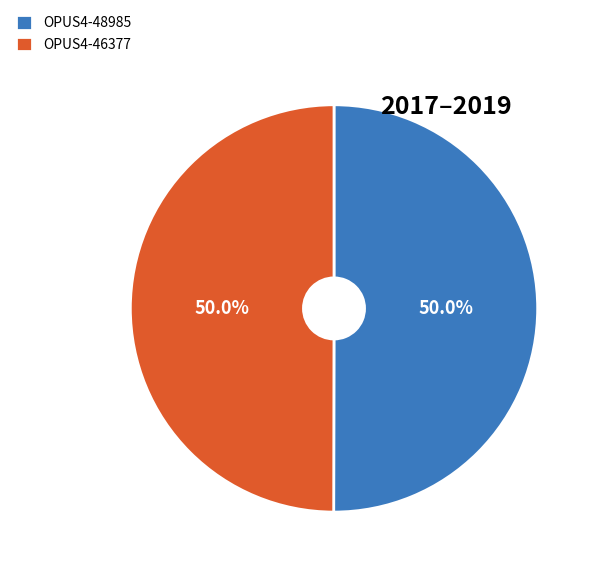

Combined, do OPUS4-48985 and OPUS4-46377 account for over 50%?

Yes